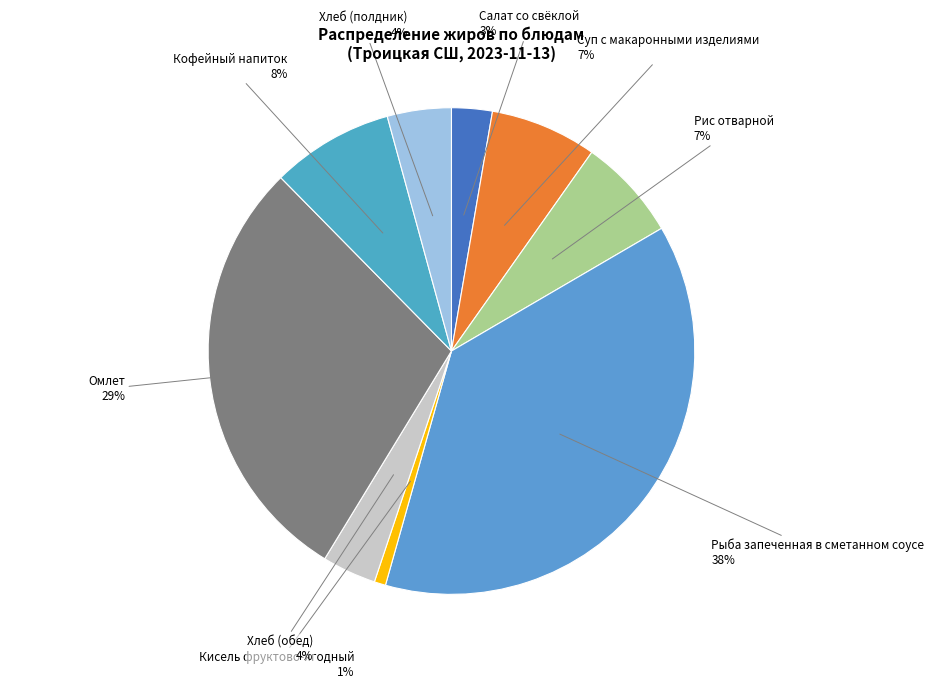

Which has a higher value, Суп с макаронными изделиями 7% or Хлеб (обед) 4%?

Суп с макаронными изделиями 7%